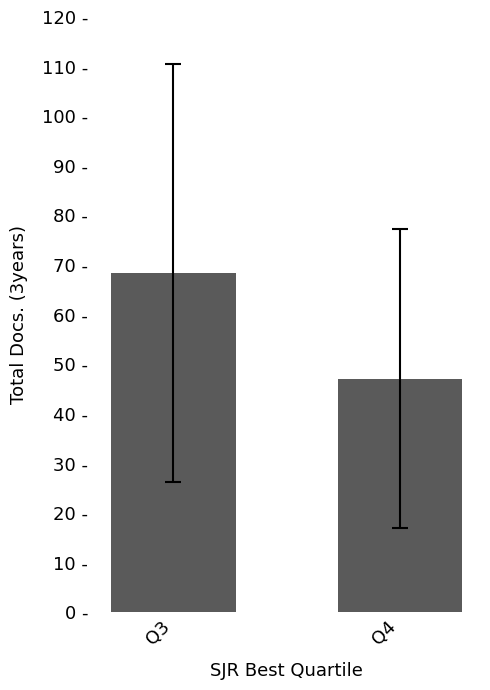

Are the bars horizontal?

No